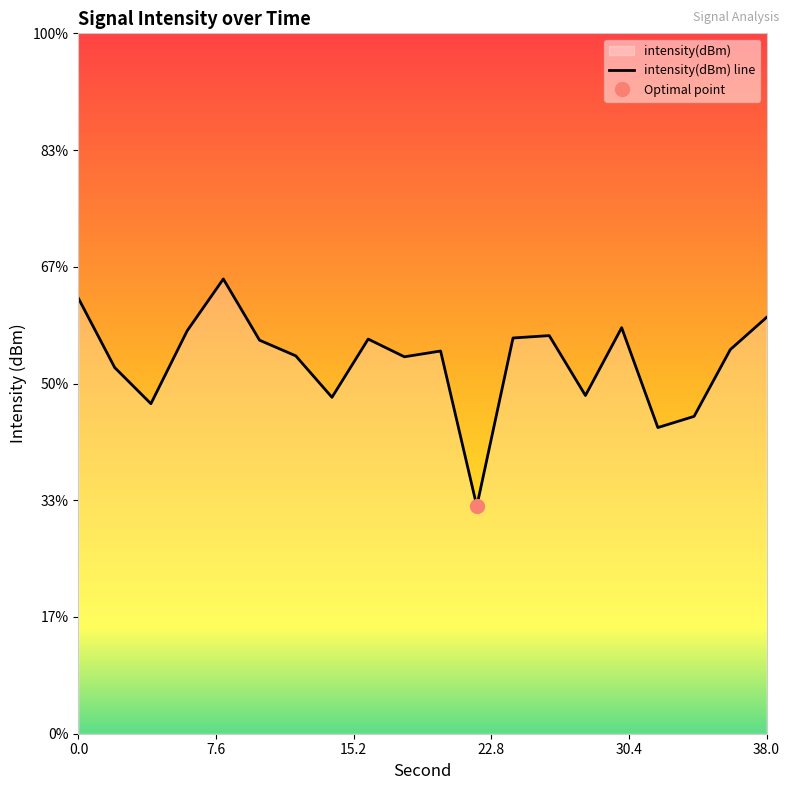

True or false: the data shows -23.6 at 6.

False